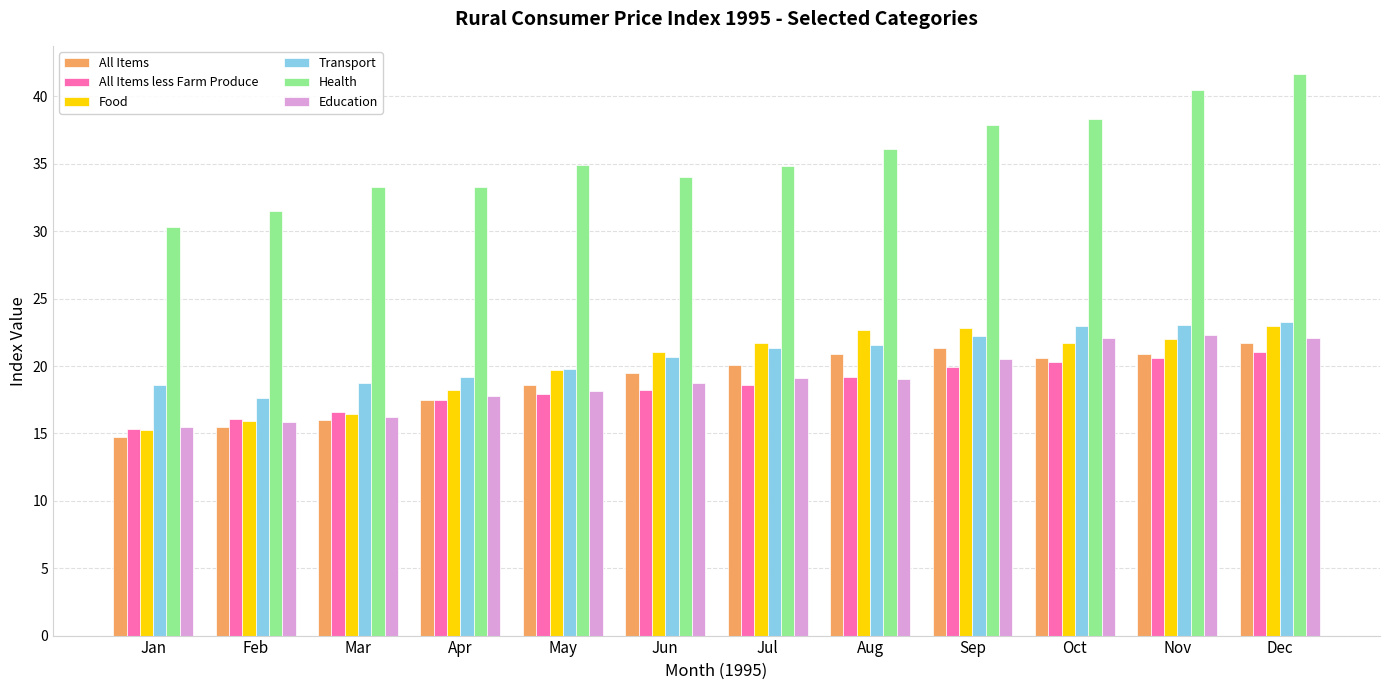

Which category has the highest value in the All Items less Farm Produce series?

Dec